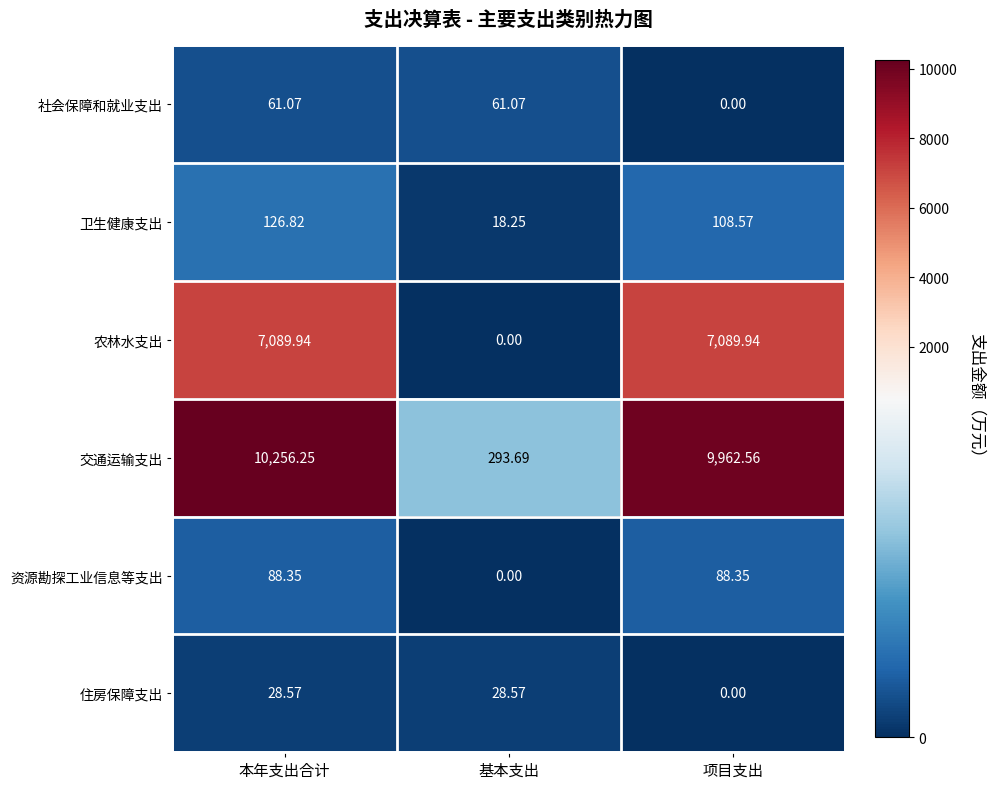

At which label does 住房保障支出 first exceed 28?

本年支出合计